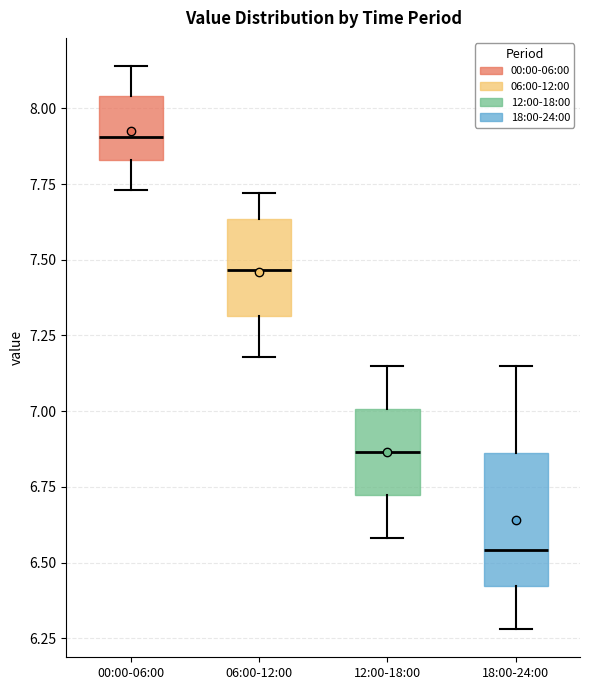

Reading left to right, read every box against the y-axis: the position of its median line, the range the box covers, and the ends of its whiskers. The values are not printed on the chart, so give them approximately, as read against the axis.

00:00-06:00: median 7.90, box 7.85 to 8.05, whiskers 7.75 to 8.15
06:00-12:00: median 7.45, box 7.30 to 7.65, whiskers 7.20 to 7.70
12:00-18:00: median 6.85, box 6.70 to 7.00, whiskers 6.60 to 7.15
18:00-24:00: median 6.55, box 6.40 to 6.85, whiskers 6.30 to 7.15